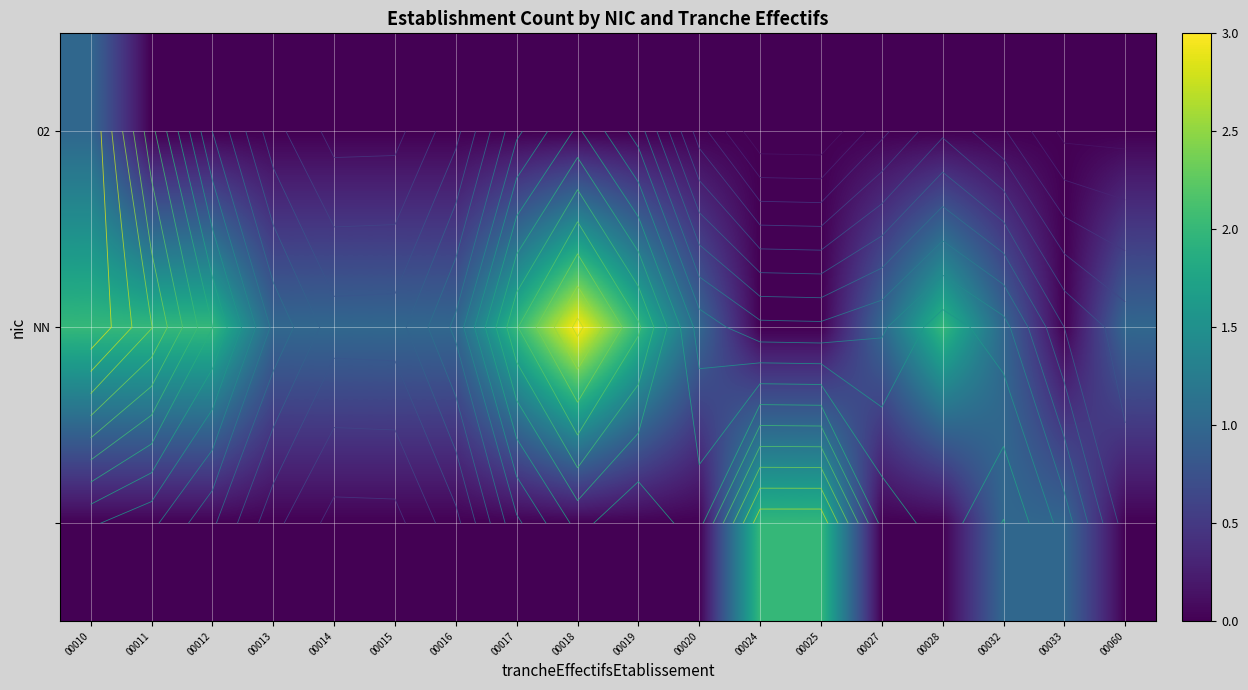

What is the total value across all series at 00020?

1